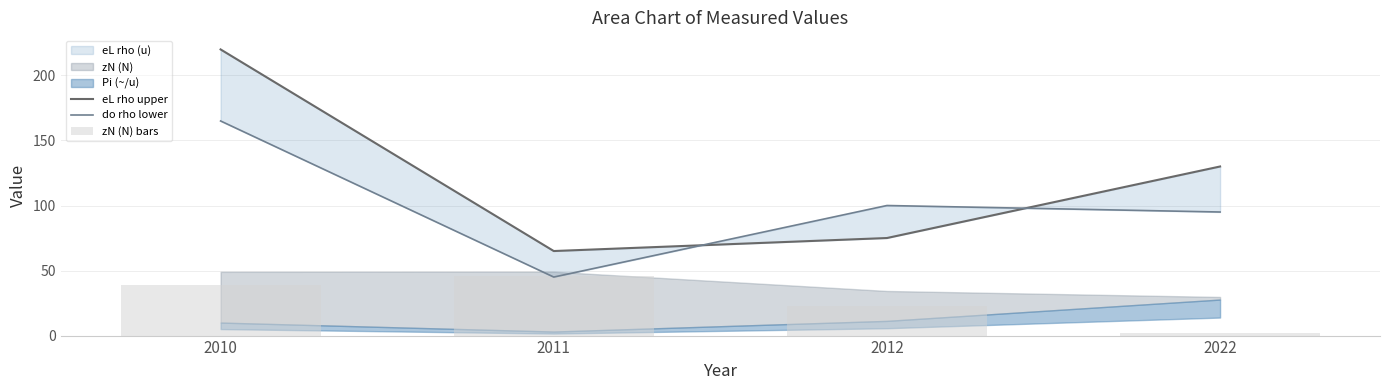

Reading left to right, transcribe all the data shown in this chart.

eL rho upper: 220	65	75	130
do rho lower: 165	45	100	95
zN (N) bars: 39	46	23	2